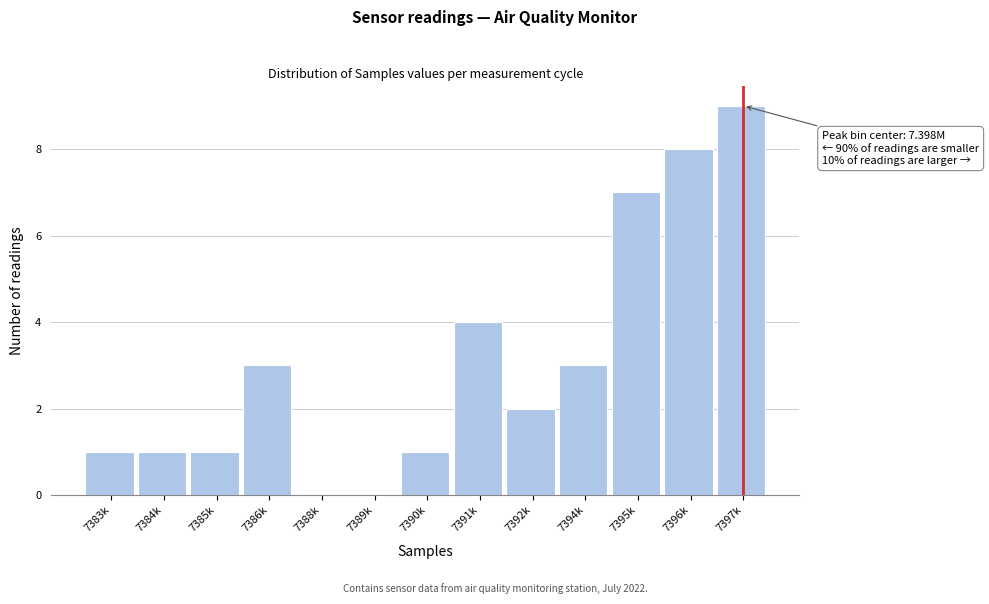

Reading left to right, extract all data points from this chart.

7383k=1	7384k=1	7385k=1	7386k=3	7388k=0	7389k=0	7390k=1	7391k=4	7392k=2	7394k=3	7395k=7	7396k=8	7397k=9